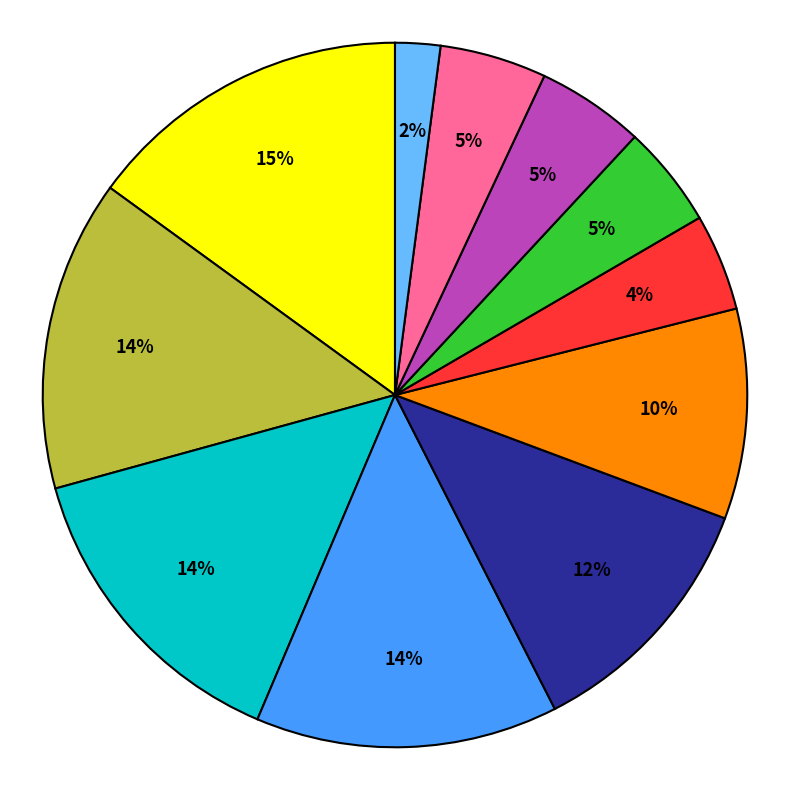

Is there any slice that represents more than half of the pie?

No